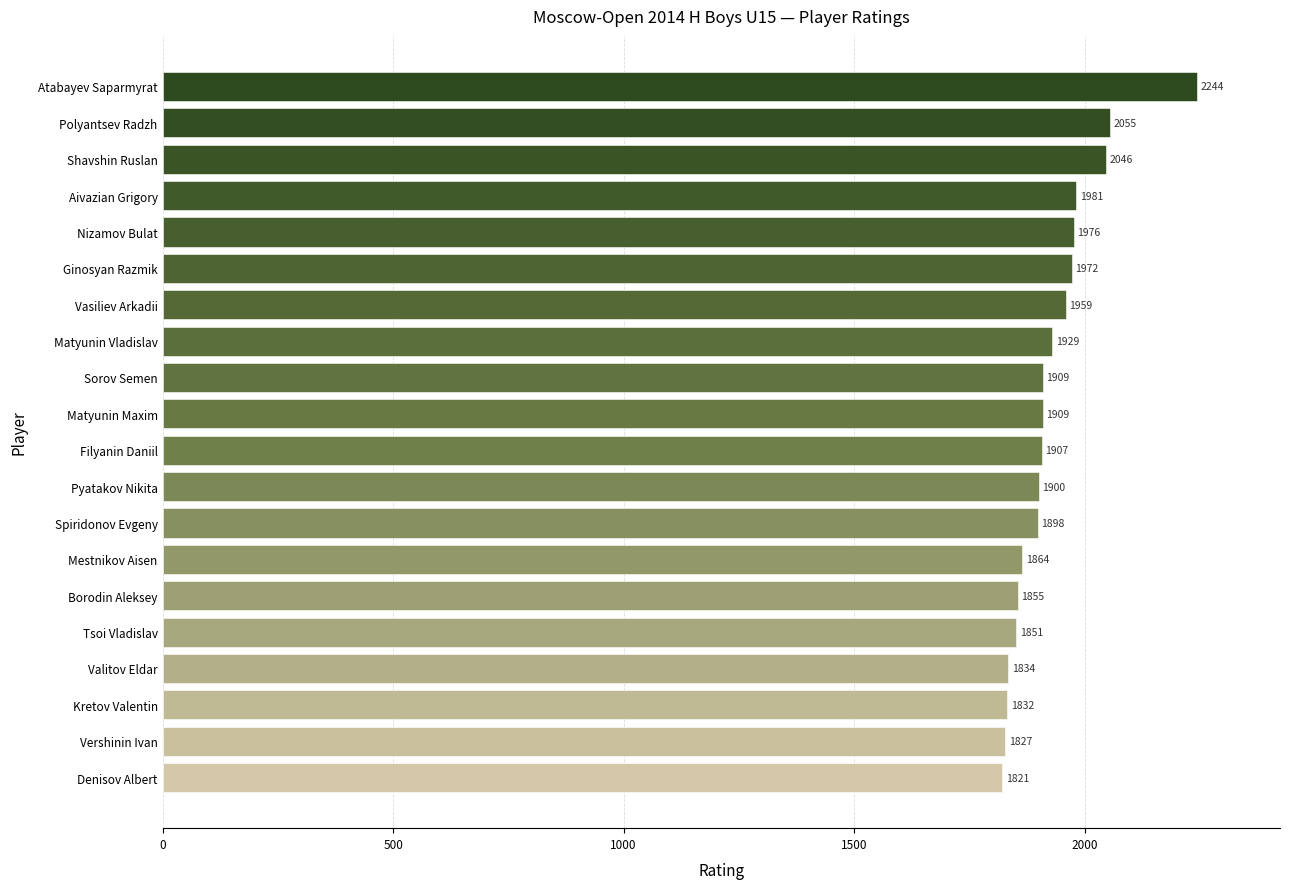

Where is the data nearest to the value 2032?

Shavshin Ruslan